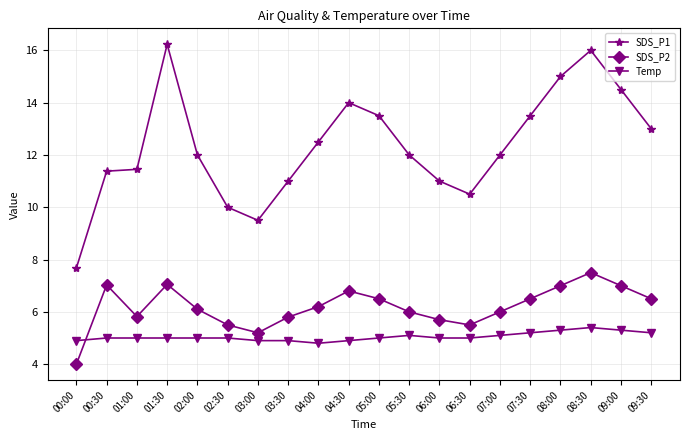

At which category does SDS_P2 reach its first local valley?

01:00